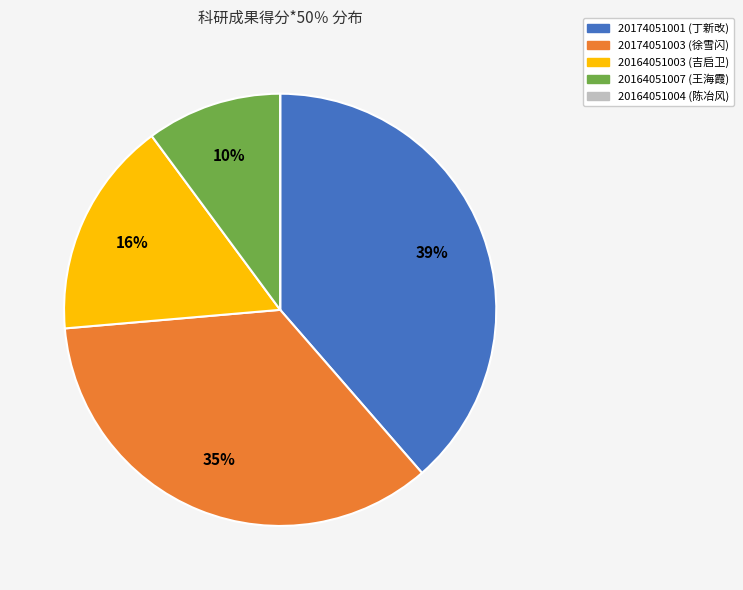

To the nearest percent, what is the difference between the largest and smallest slice percentages?

39%